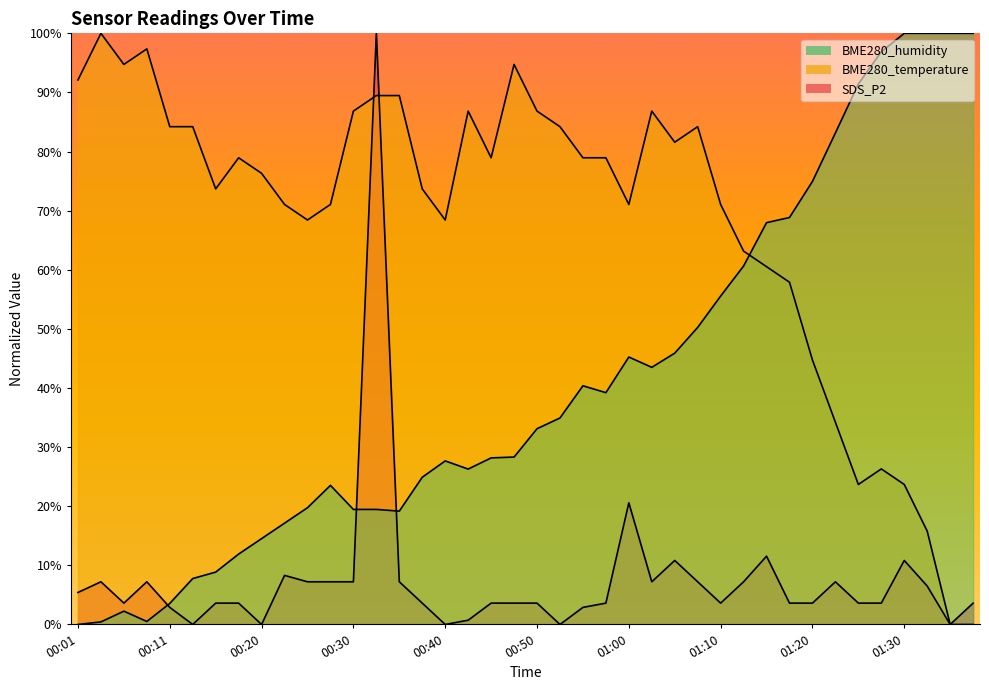

How many interior local peaks does the BME280_temperature series have?

8